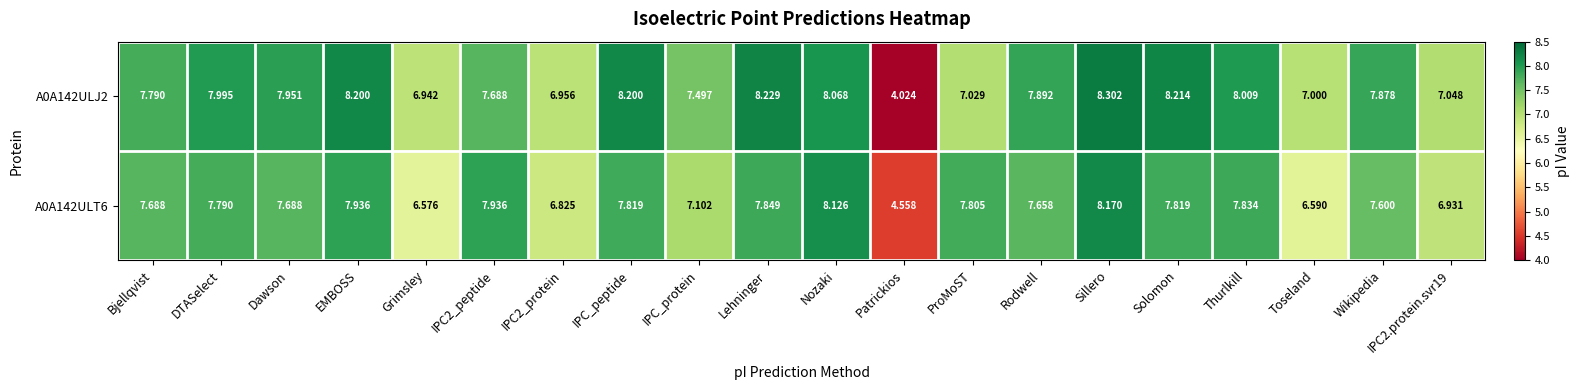

At which category is the sum across all series the highest?

Sillero